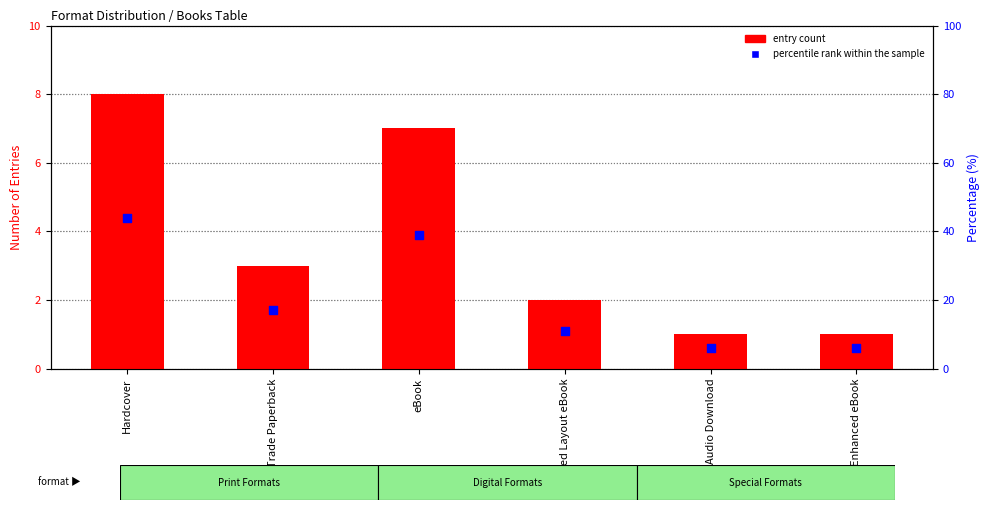

Which series reaches the maximum Y coordinate?

percentile rank within the sample